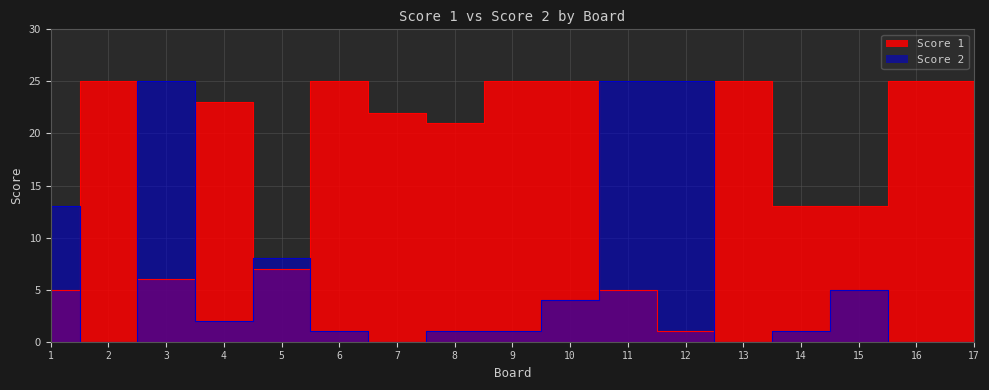

What are all the series names shown in the legend?

Score 1, Score 2